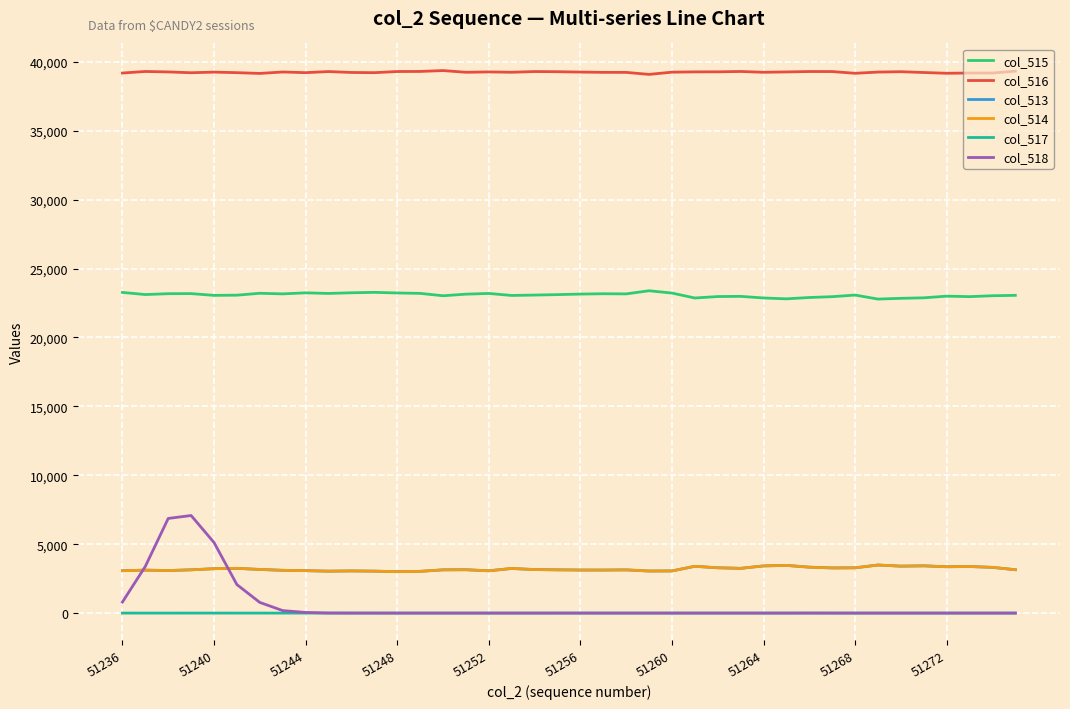

Which series has the largest total across all categories?

col_516